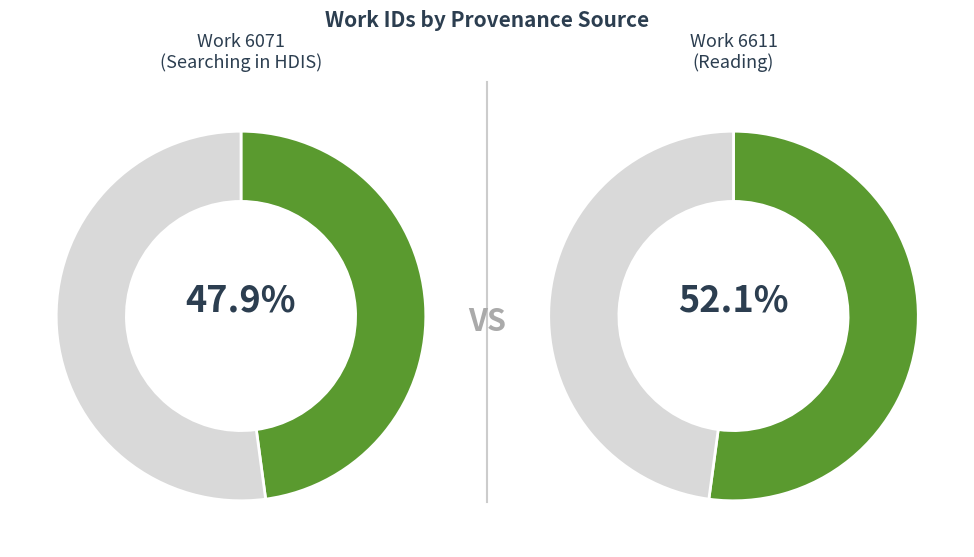

The Work 6611 (Reading) slice represents 52% of the pie. True or false?

True